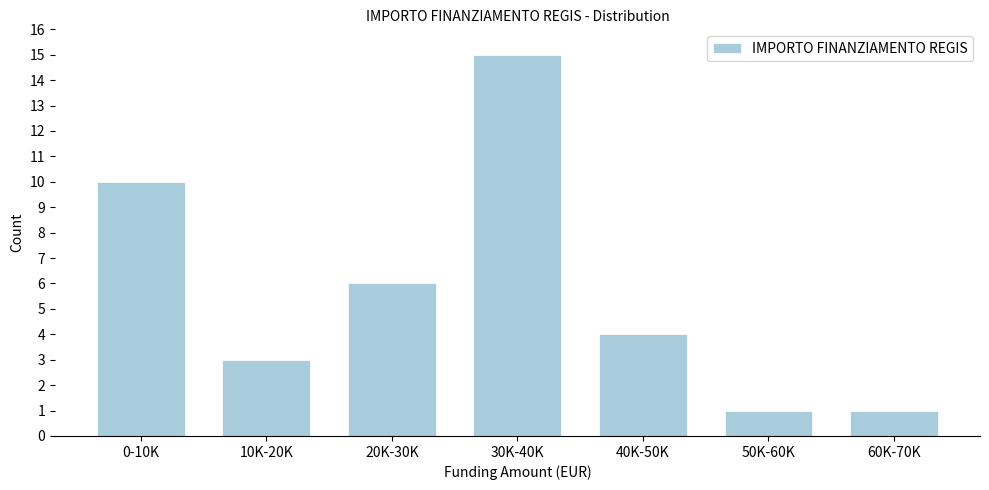

Reading left to right, list all the values displayed in this chart.

10	3	6	15	4	1	1